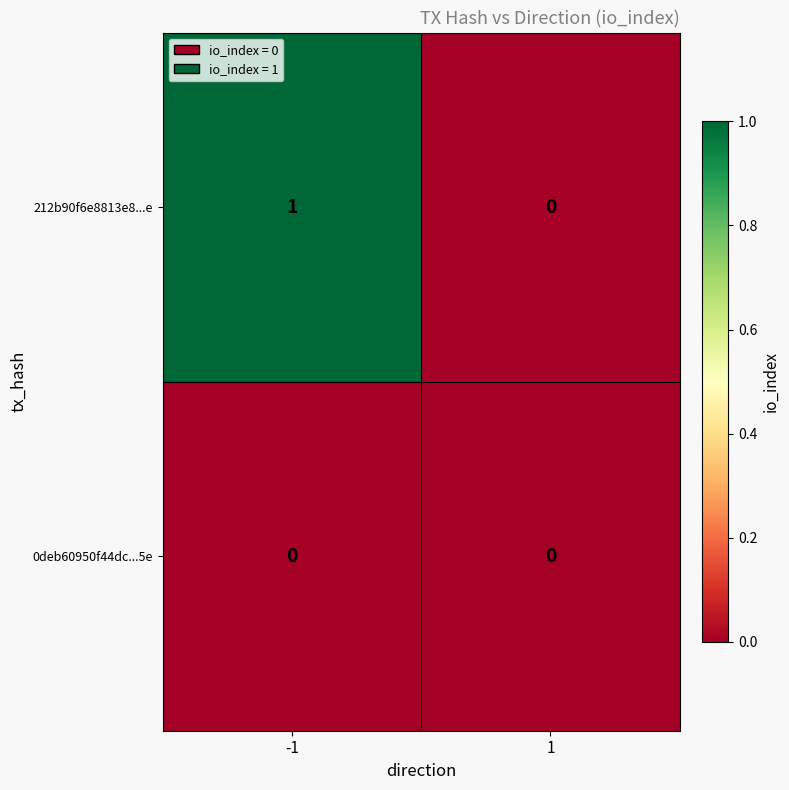

List the series in order of their overall mean, lowest first.

0deb60950f44dc...5e, 212b90f6e8813e8...e